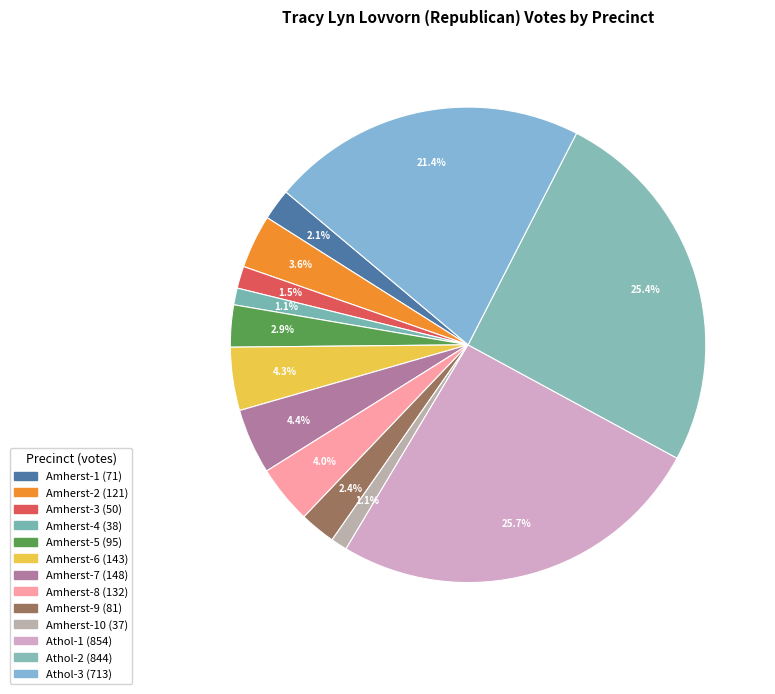

Which category has the biggest portion of the pie?

Athol-1